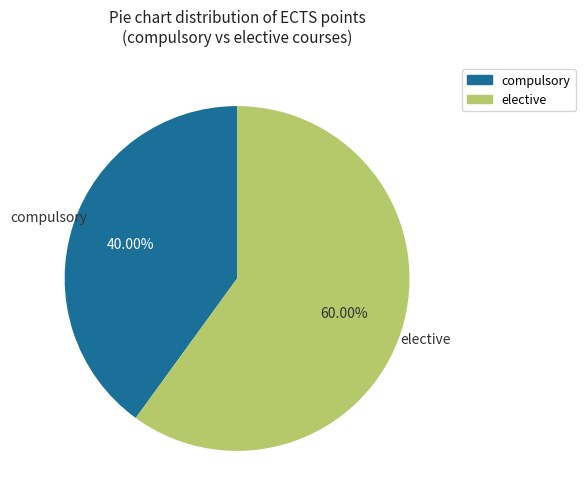

Does any single category account for the majority?

Yes